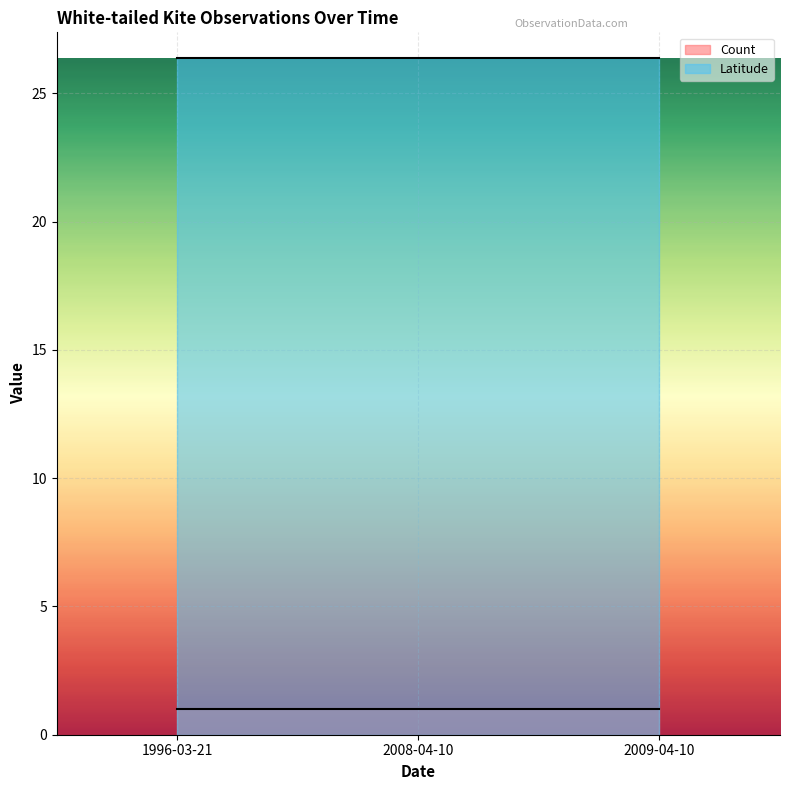

What are all the series names shown in the legend?

Count, Latitude